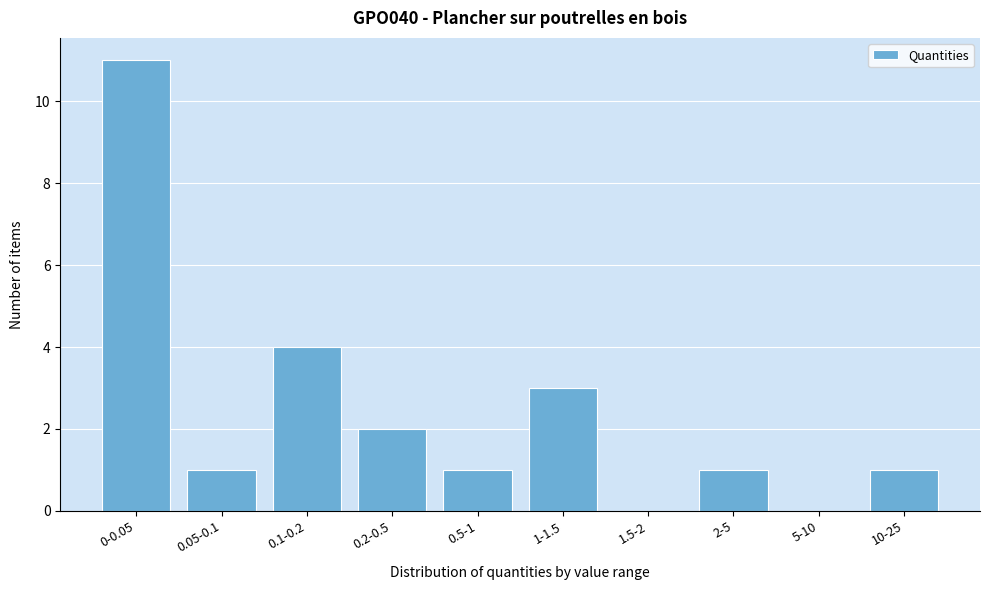

Reading left to right, transcribe all the data shown in this chart.

0-0.05=11	0.05-0.1=1	0.1-0.2=4	0.2-0.5=2	0.5-1=1	1-1.5=3	1.5-2=0	2-5=1	5-10=0	10-25=1